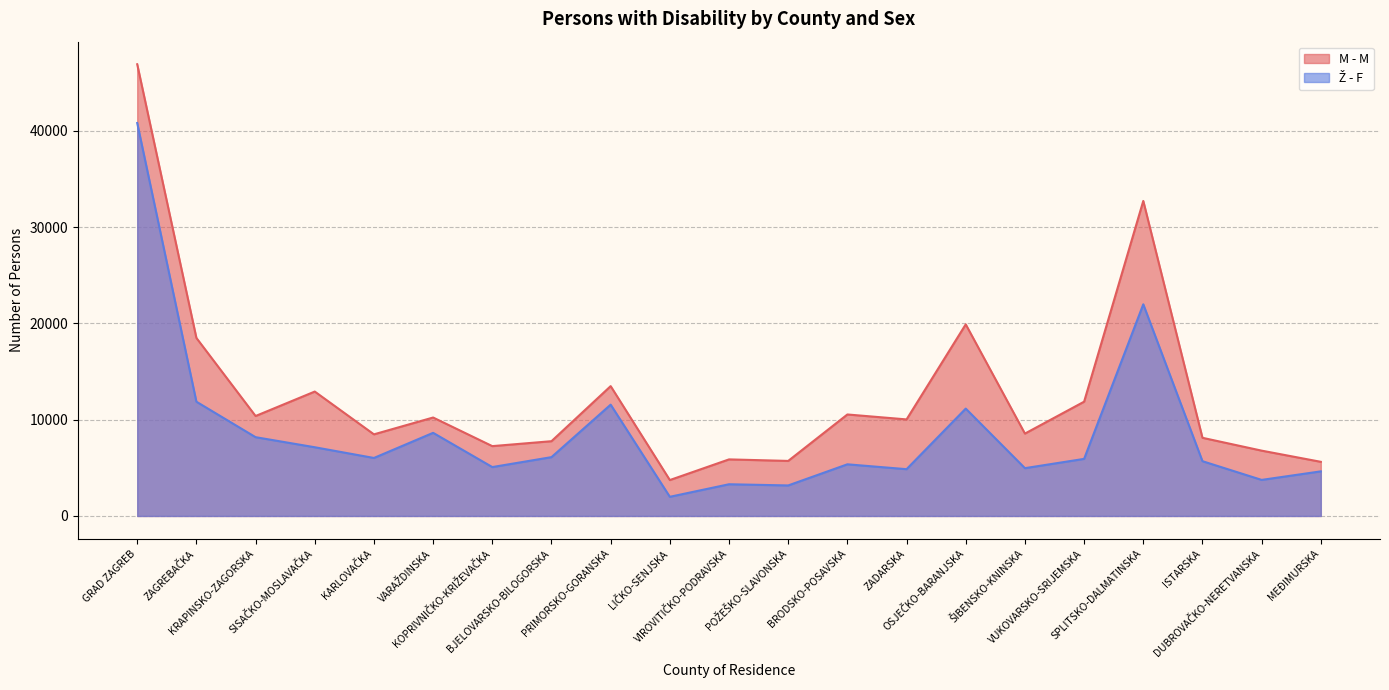

Which has a higher value, KOPRIVNIČKO-KRIŽEVAČKA or PRIMORSKO-GORANSKA?

PRIMORSKO-GORANSKA